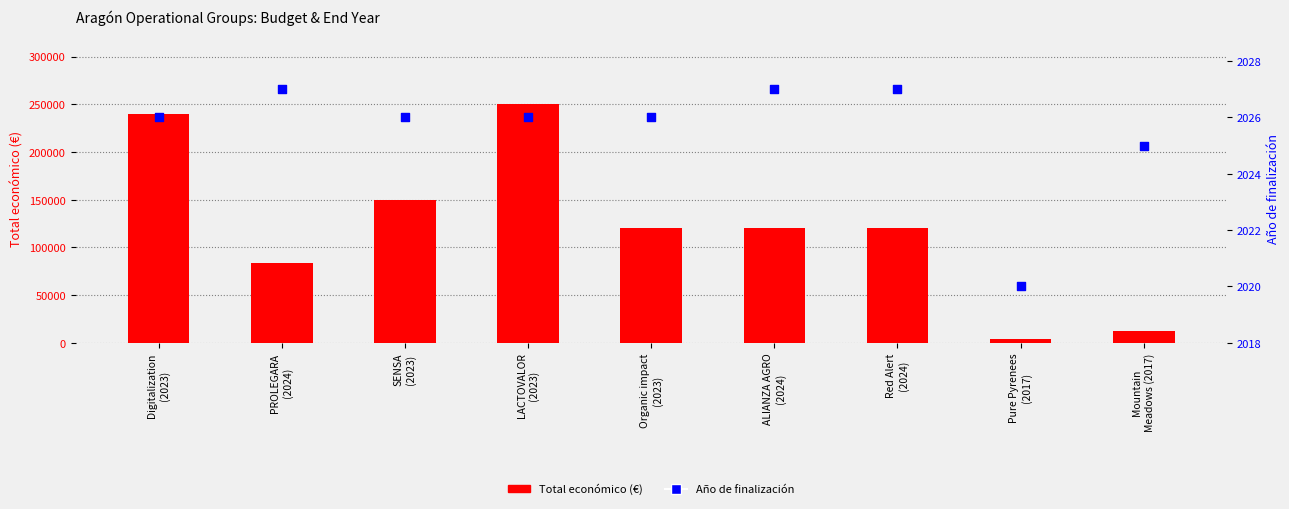

Which series has the largest total across all categories?

Total económico (€)